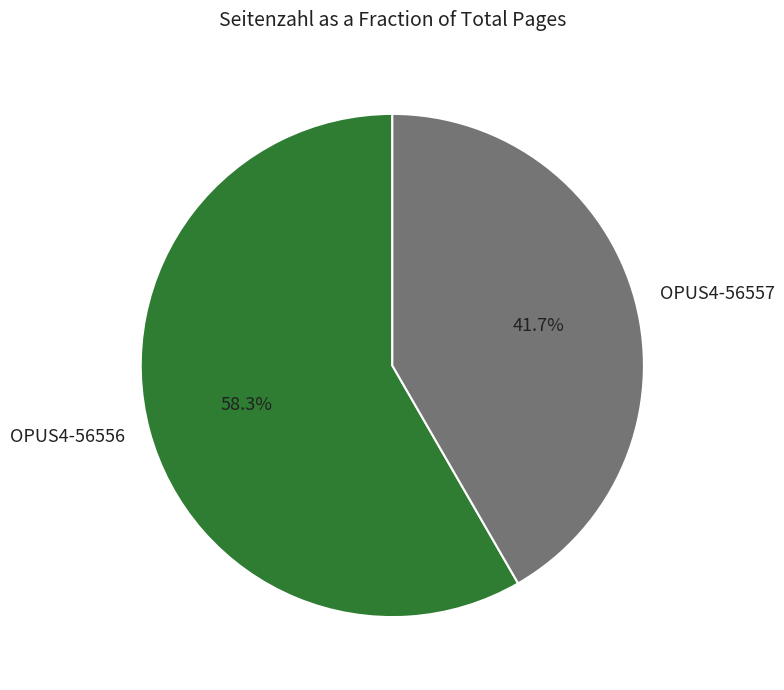

Is there a majority slice in this chart?

Yes